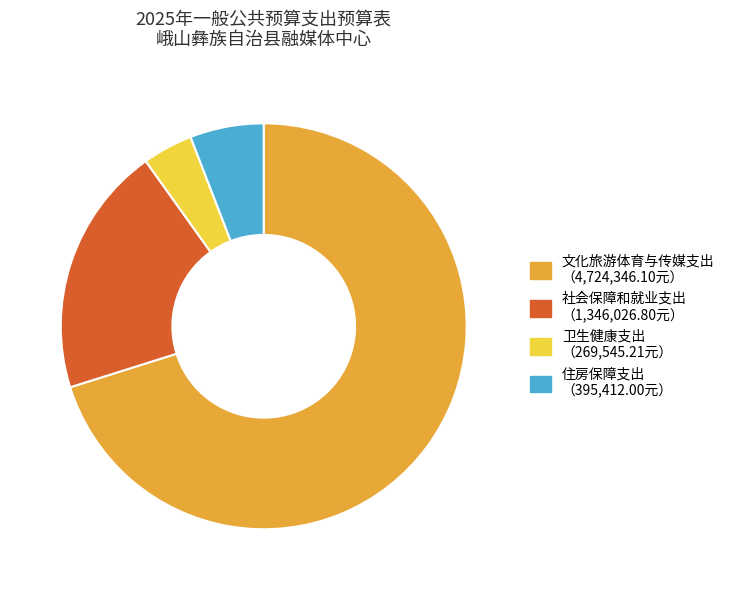

Which has a higher value, 卫生健康支出 or 社会保障和就业支出?

社会保障和就业支出